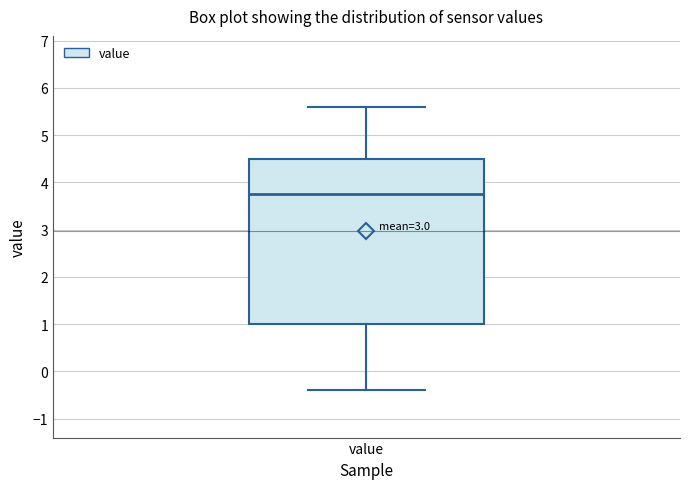

Where does the lower whisker of the box for value end on the y-axis? The values are not printed on the chart, so give them approximately, as read against the axis.

-0.4